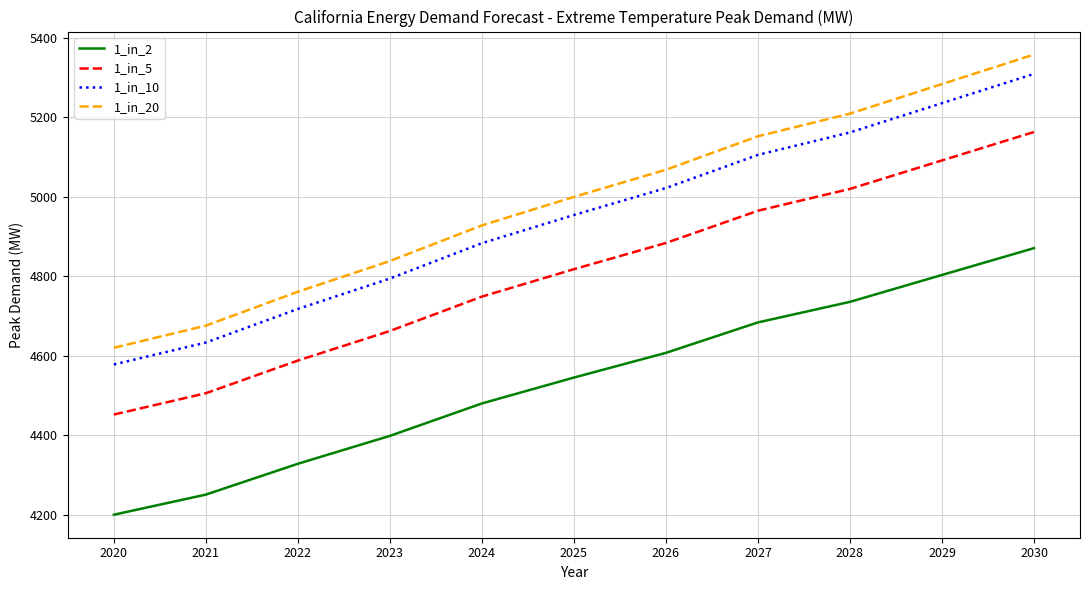

Does the chart display data point markers on the line(s)?

No